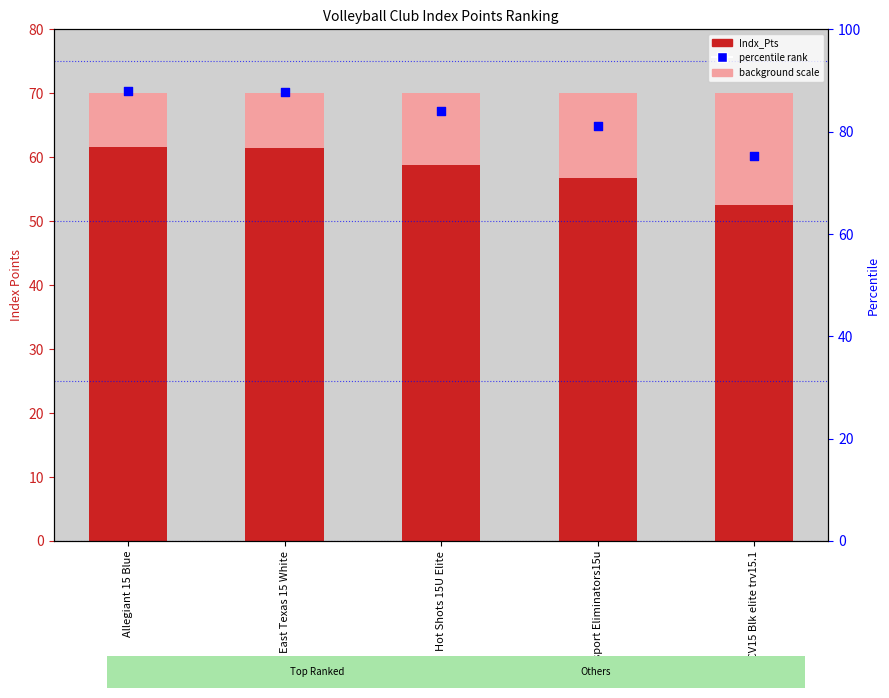

Which series has the widest spread of Y values?

percentile rank